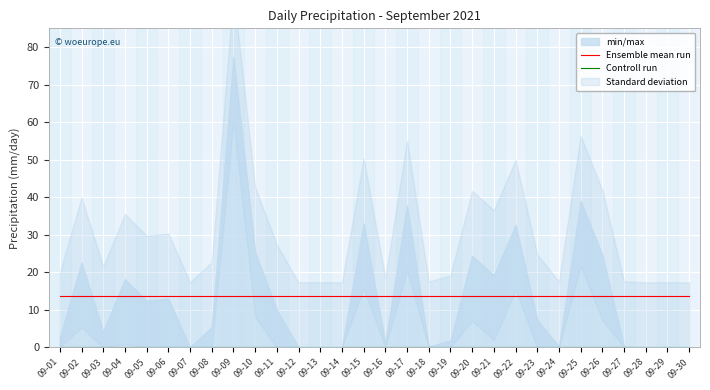

What is the value of the Ensemble mean run point at the 17th from the left?

13.8